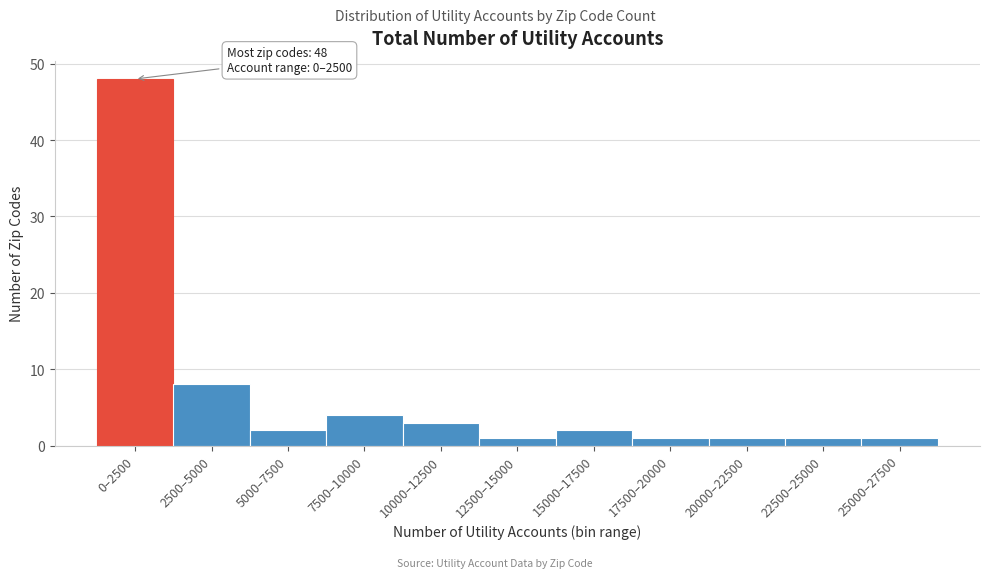

Reading left to right, what are all the values shown in this chart?

48	8	2	4	3	1	2	1	1	1	1